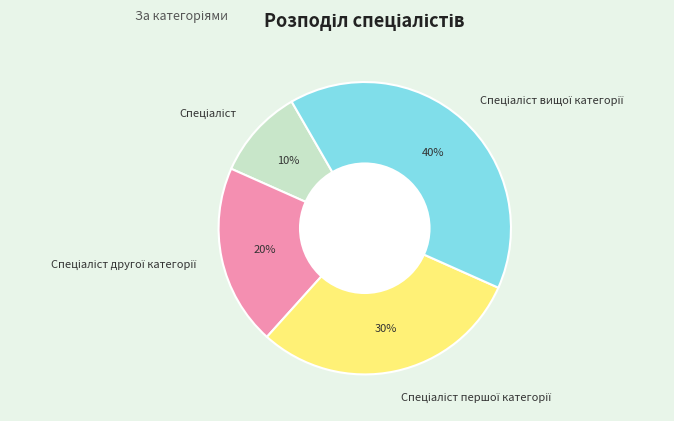

Is there a majority slice in this chart?

No